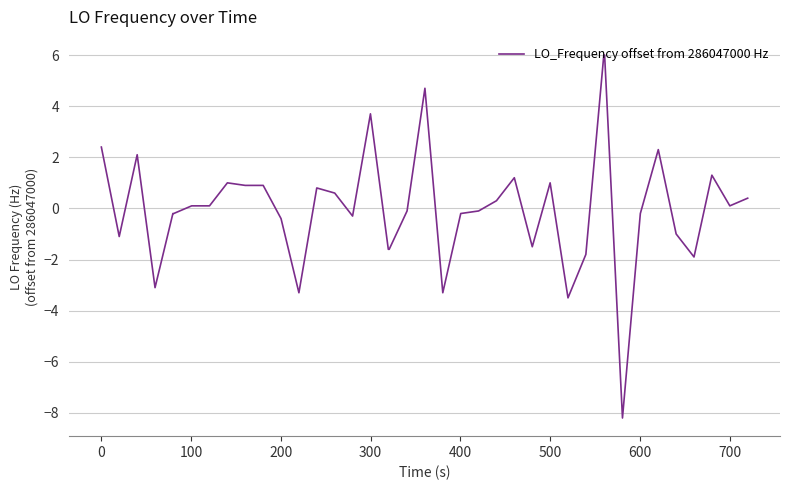

What is the minimum value shown in the chart?

-8.2